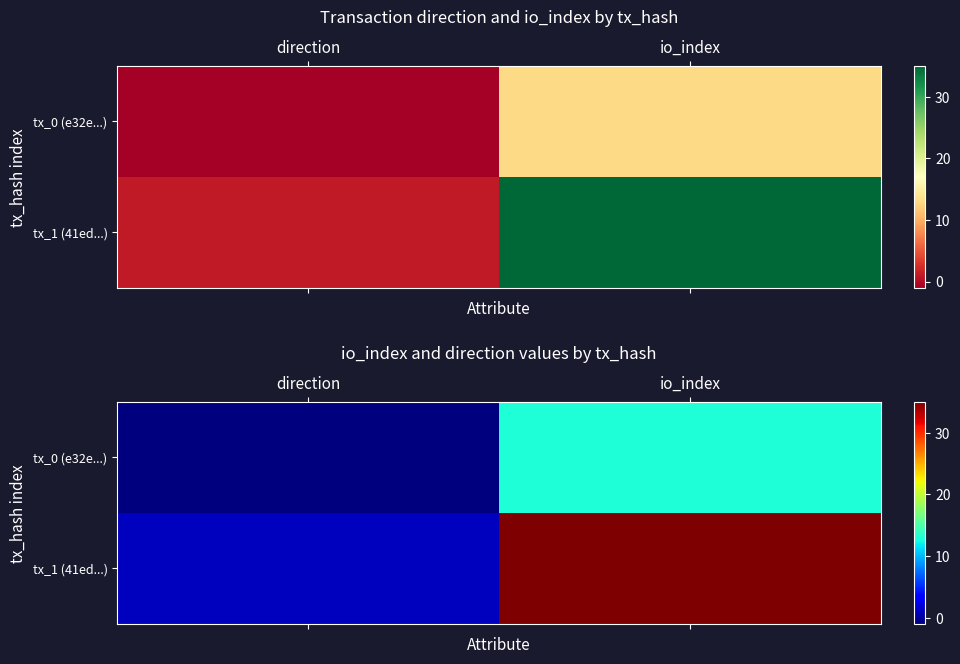

The tx_0 (e32e...) series shows -1 at direction. True or false?

True